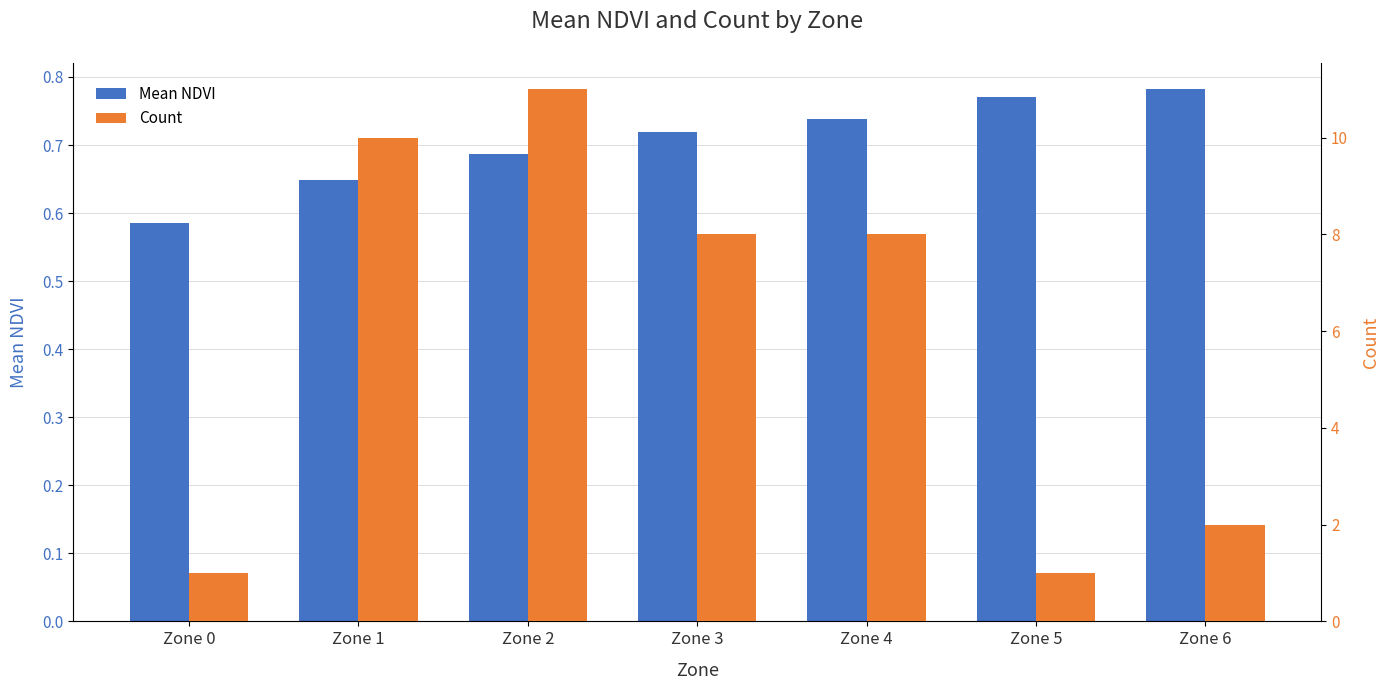

Which series has the widest spread of values?

Count